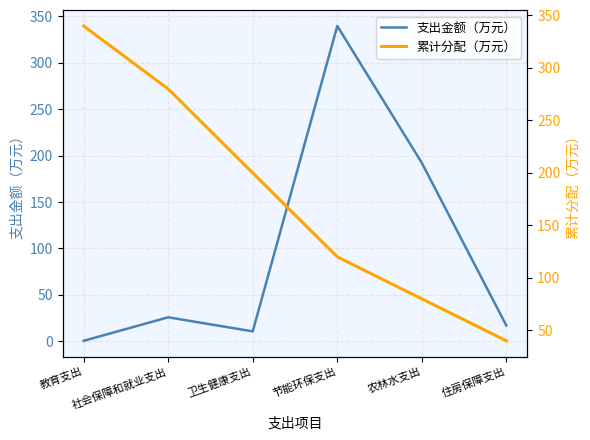

What are all the series names shown in the legend?

支出金额（万元）, 累计分配（万元）